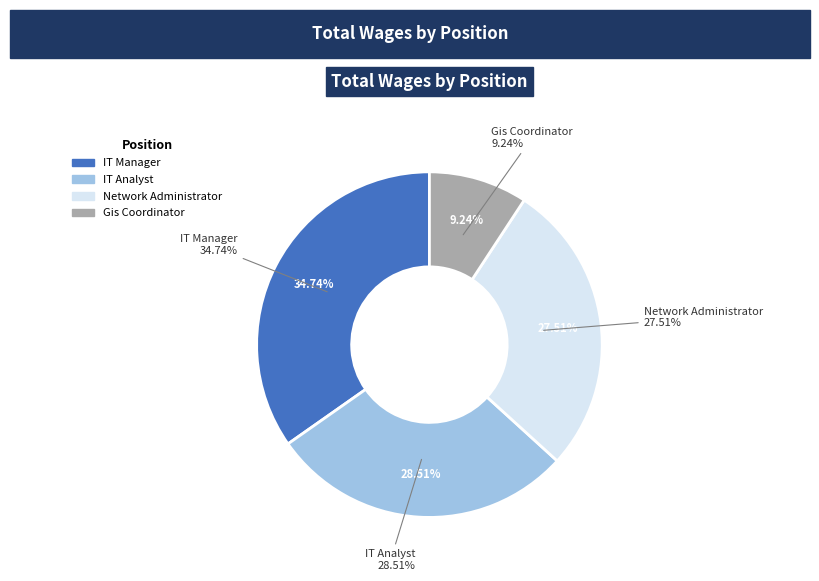

To the nearest percent, what is the difference between the largest and smallest slice percentages?

26%